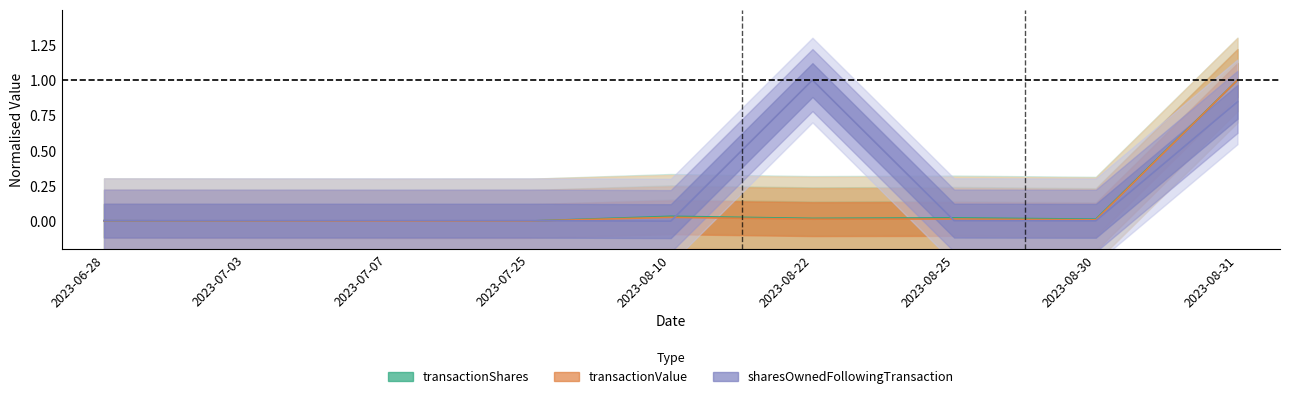

Does the chart display data point markers on the line(s)?

No